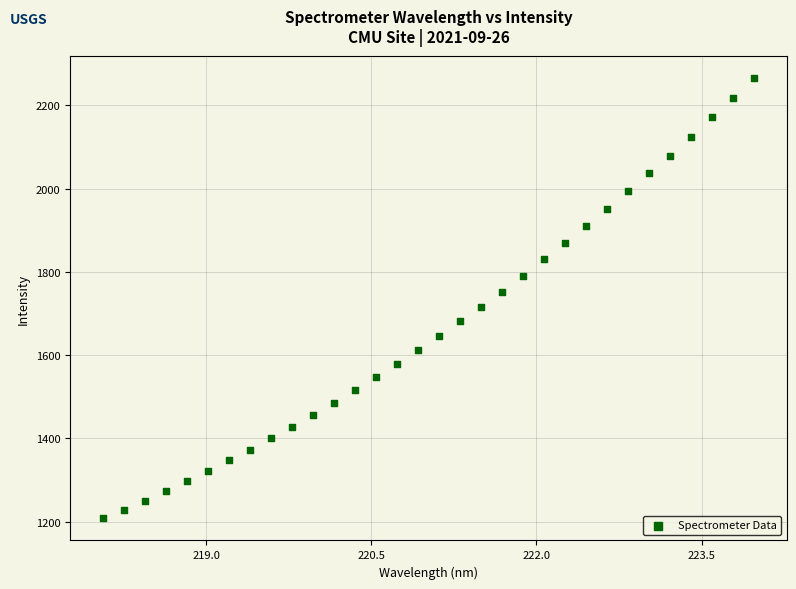

What is the range of X values (max minus min)?

5.9